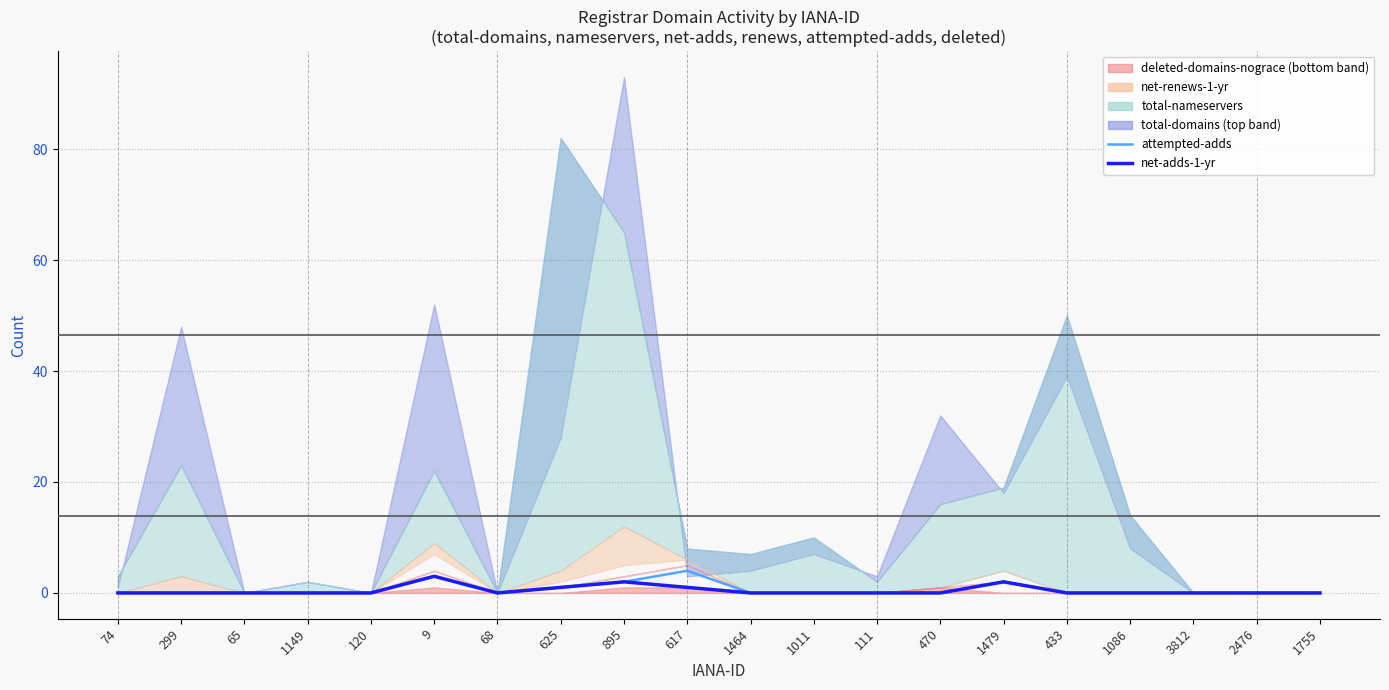

Rank the categories by attempted-adds value from highest to lowest.

617, 9, 895, 1479, 625, 74, 299, 65, 1149, 120, 68, 1464, 1011, 111, 470, 433, 1086, 3812, 2476, 1755